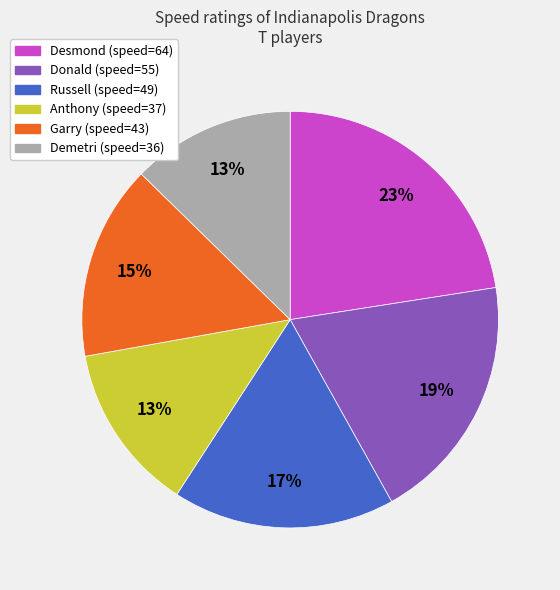

The Anthony slice represents 5% of the pie. True or false?

False